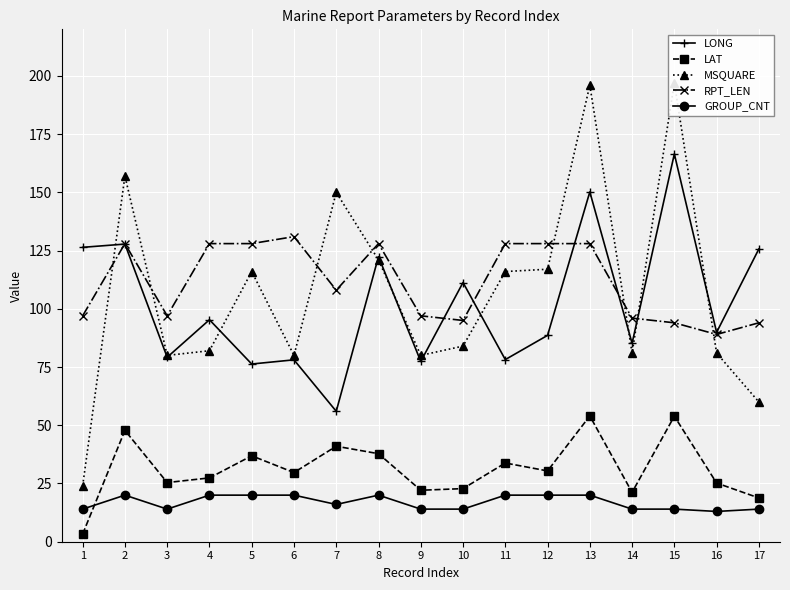

What is the value of the LONG point at the 16th from the left?

89.9